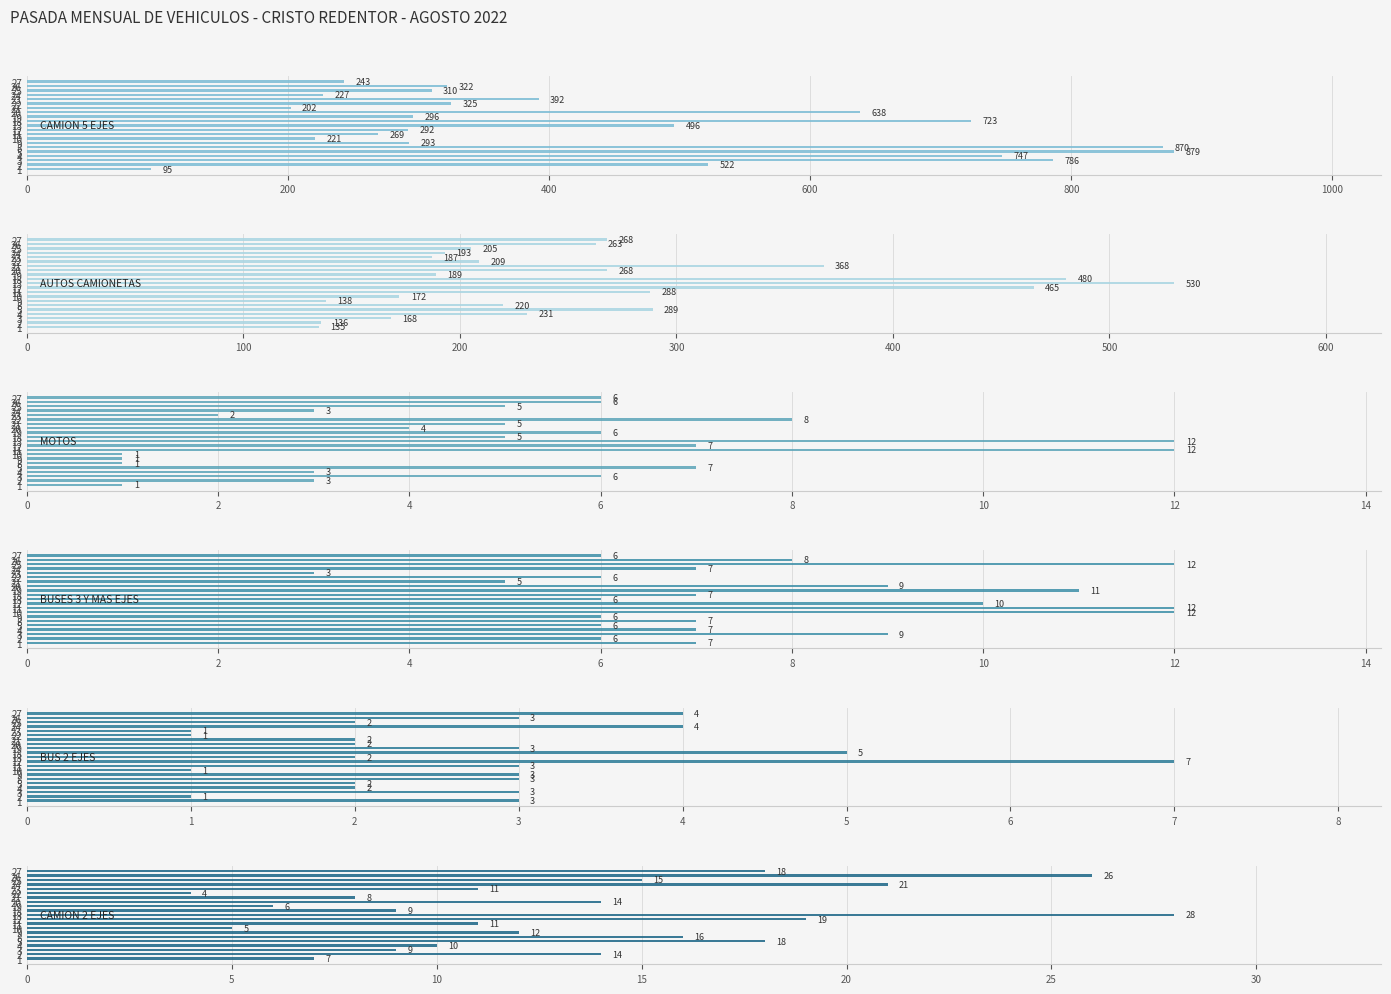

Reading left to right, transcribe all the data shown in this chart.

CAMION 5 EJES: 95	522	786	747	879	870	293	221	269	292	496	723	296	638	202	325	392	227	310	322	243
AUTOS CAMIONETAS: 135	136	168	231	289	220	138	172	288	465	530	480	189	268	368	209	187	193	205	263	268
MOTOS: 1	3	6	3	7	1	1	1	12	7	12	5	6	4	5	8	2	3	5	6	6
BUSES 3 Y MAS EJES: 7	6	9	7	6	7	6	12	12	10	6	7	11	9	5	6	3	7	12	8	6
BUS 2 EJES: 3	1	3	2	2	3	3	1	3	7	2	5	3	2	2	1	1	4	2	3	4
CAMION 2 EJES: 7	14	9	10	18	16	12	5	11	19	28	9	6	14	8	4	11	21	15	26	18